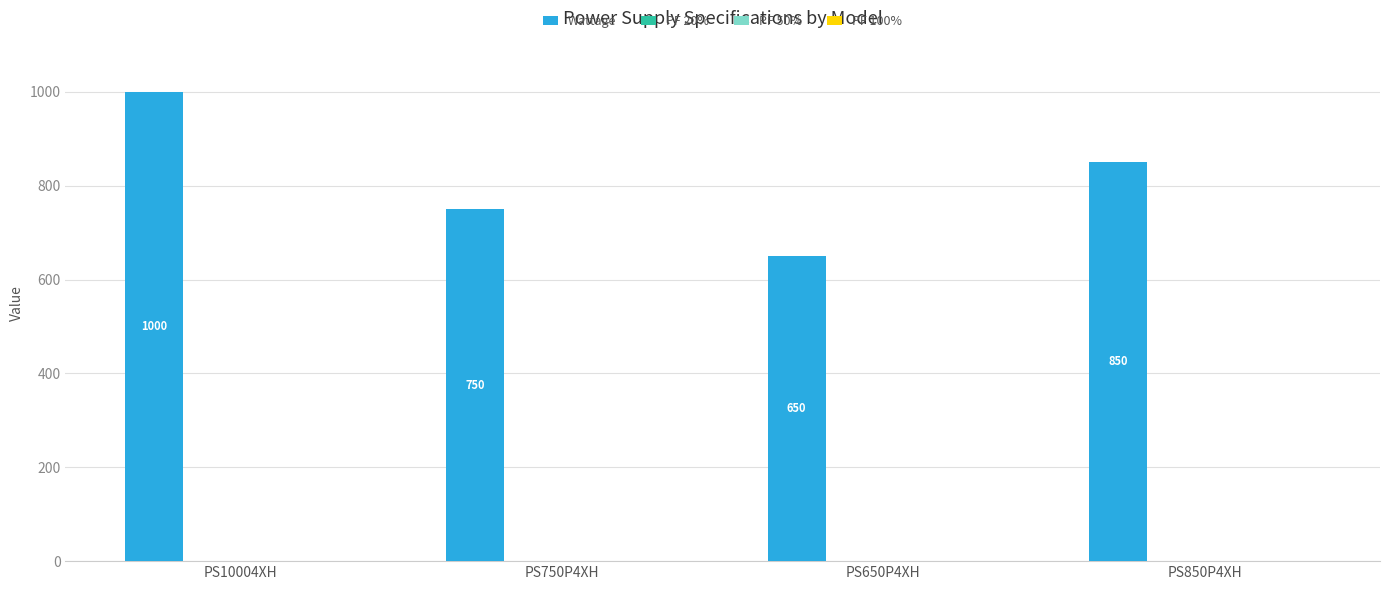

What is the sum of all Wattage values?

3250.0